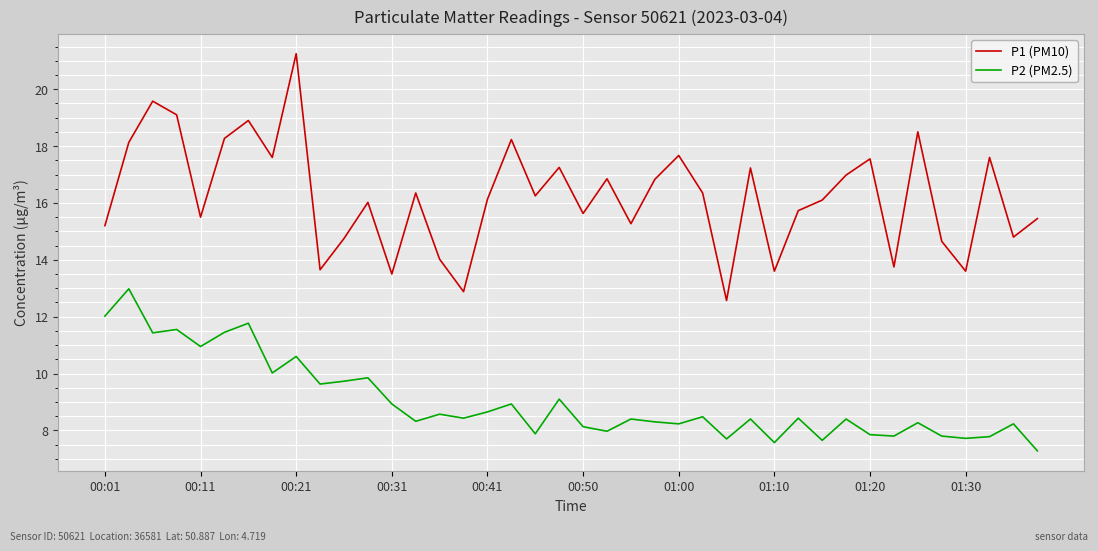

In P2 (PM2.5), how many points are lower than both neighbors (excluding endpoints)?

14